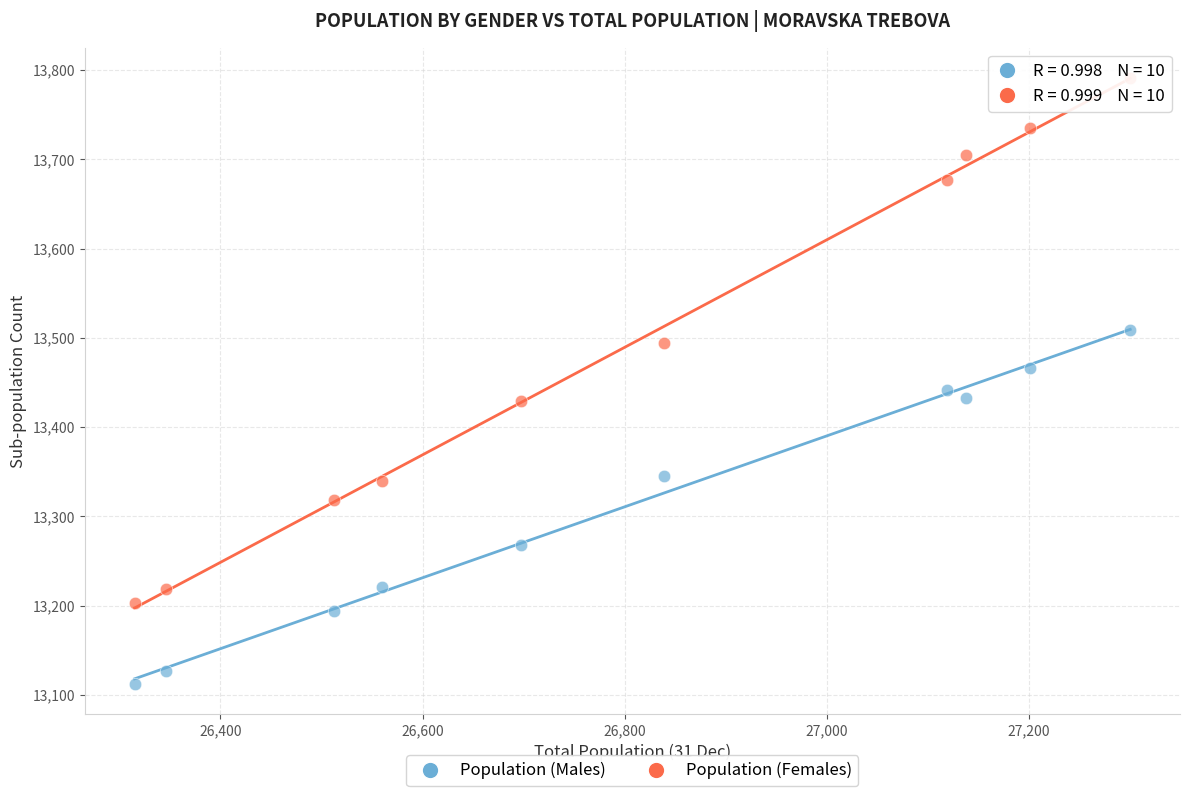

Which series has the largest Y range (max minus min)?

Population (Females)